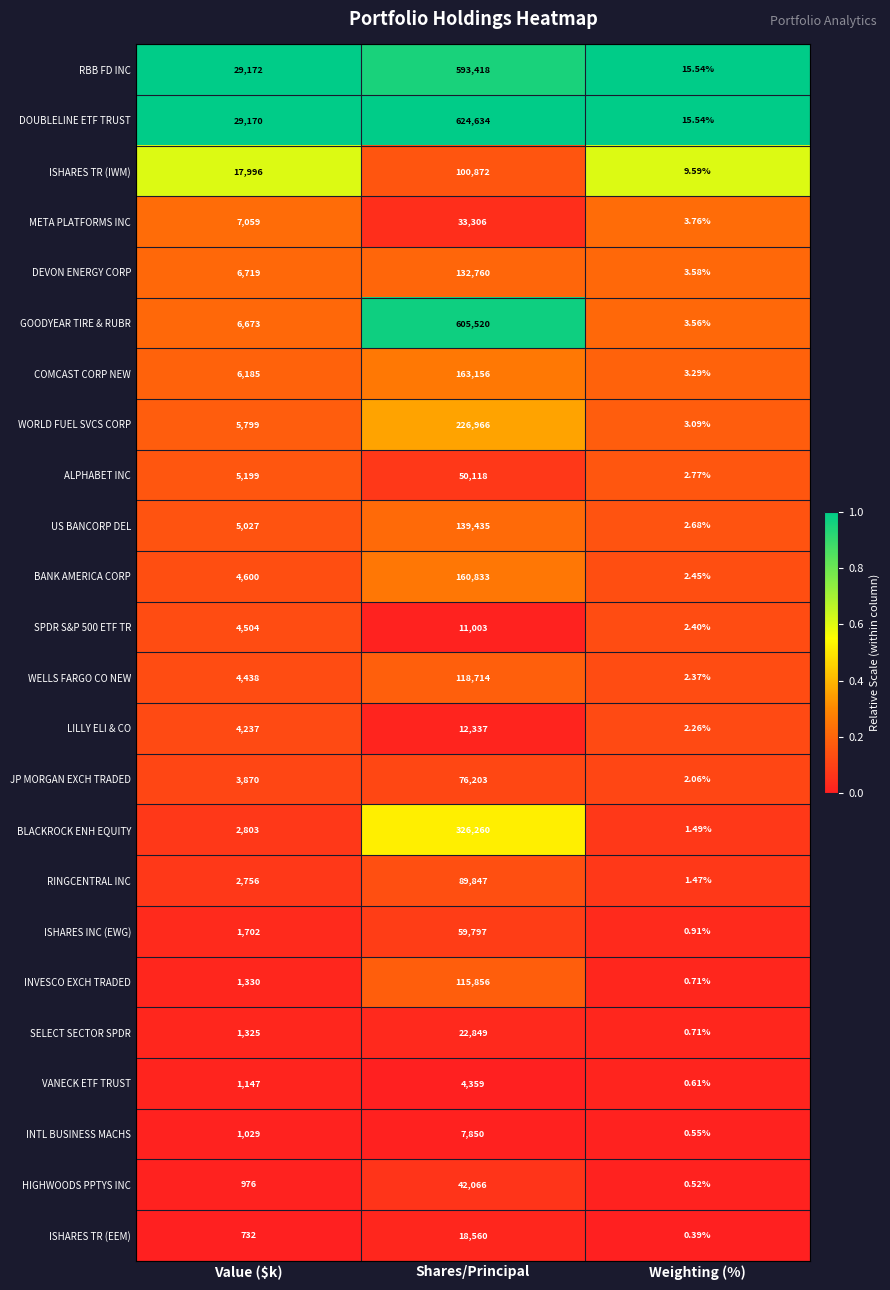

Which series changed the most between Value ($k) and Shares/Principal?

GOODYEAR TIRE & RUBR